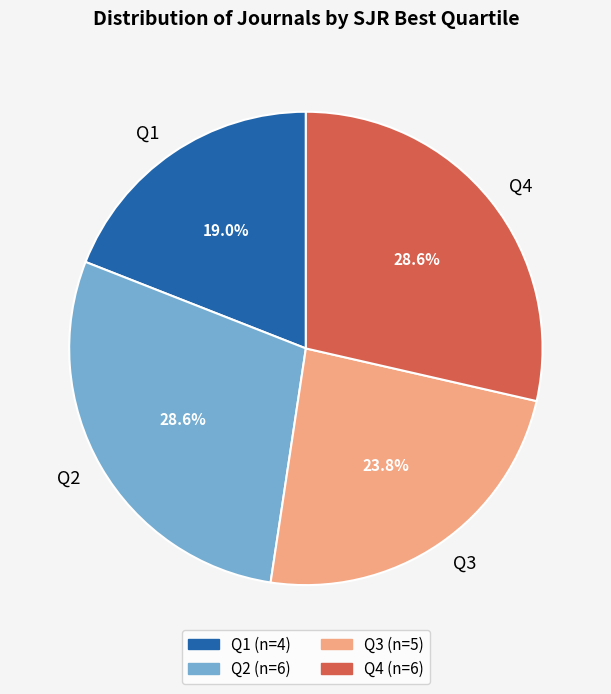

Which slice is the smallest?

Q1